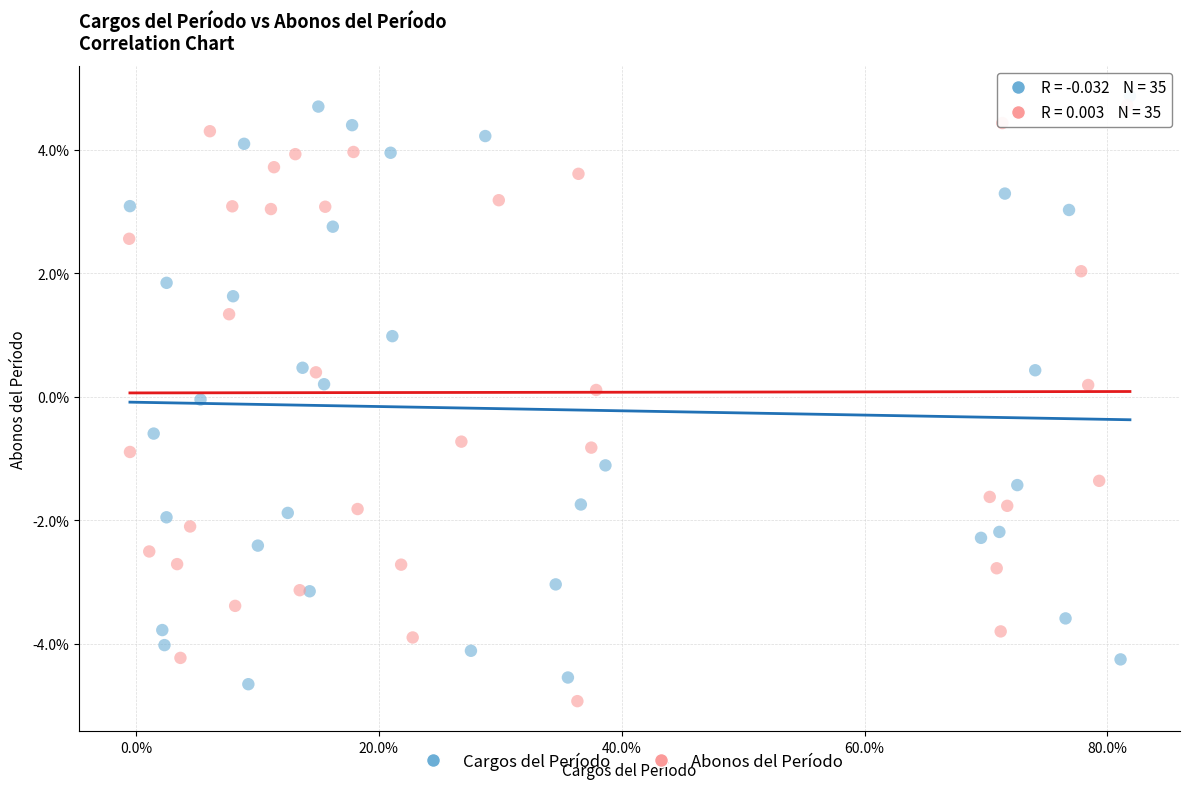

Which series contains the highest Y value?

Cargos del Período